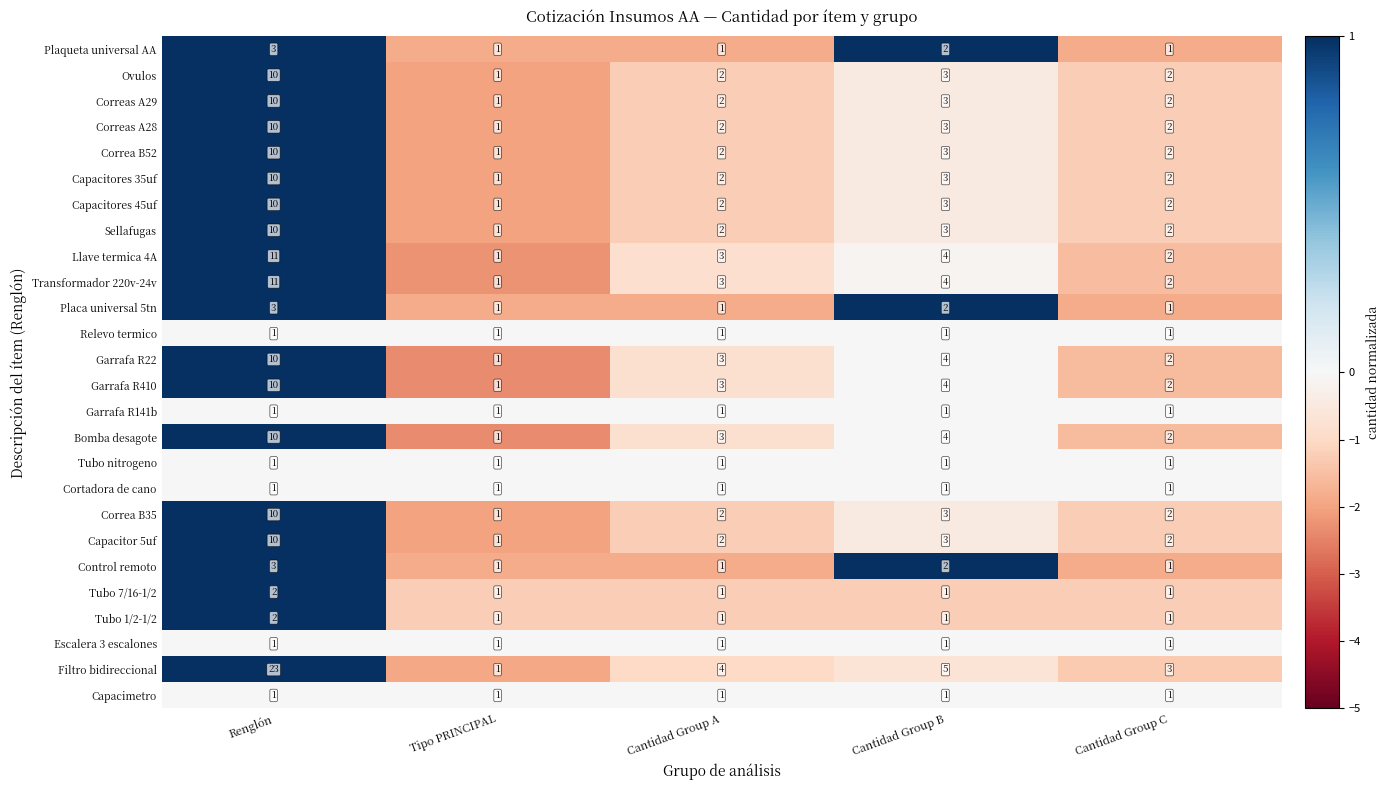

Count the number of data series in this chart.

26